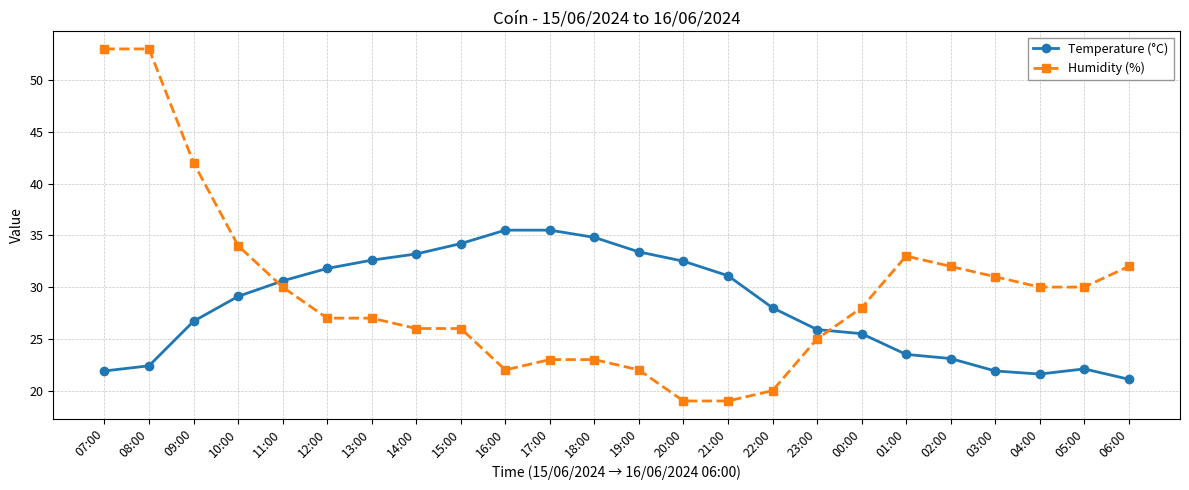

What is the label of the 19th point from the right?

12:00